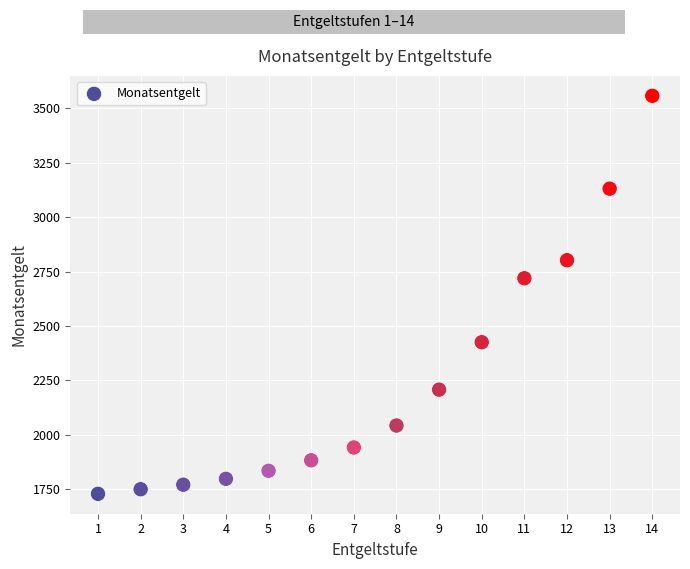

What is the range of X values (max minus min)?

13